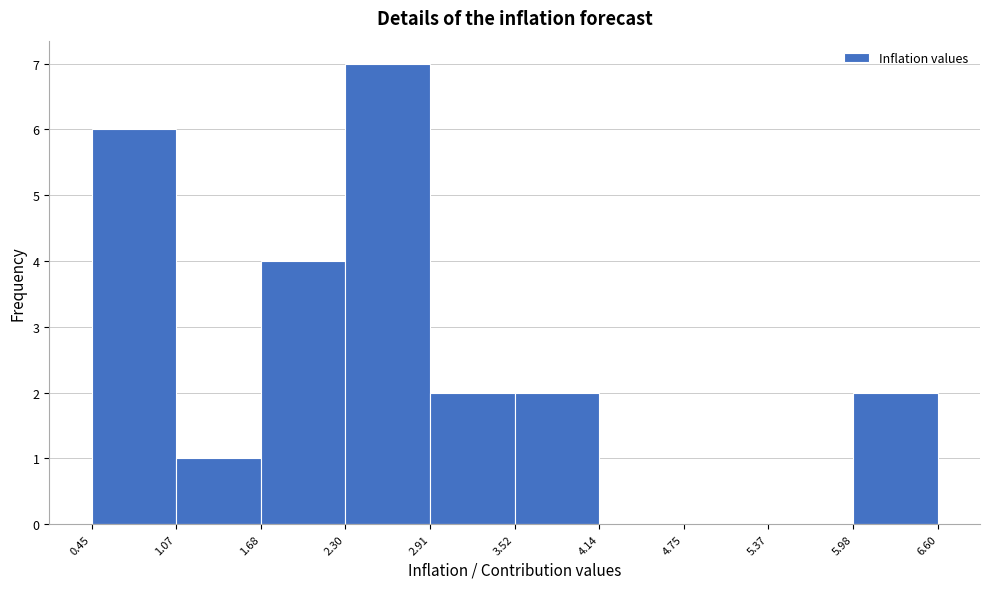

Over which range of the x-axis is the bar tallest?

2.30 to 2.91